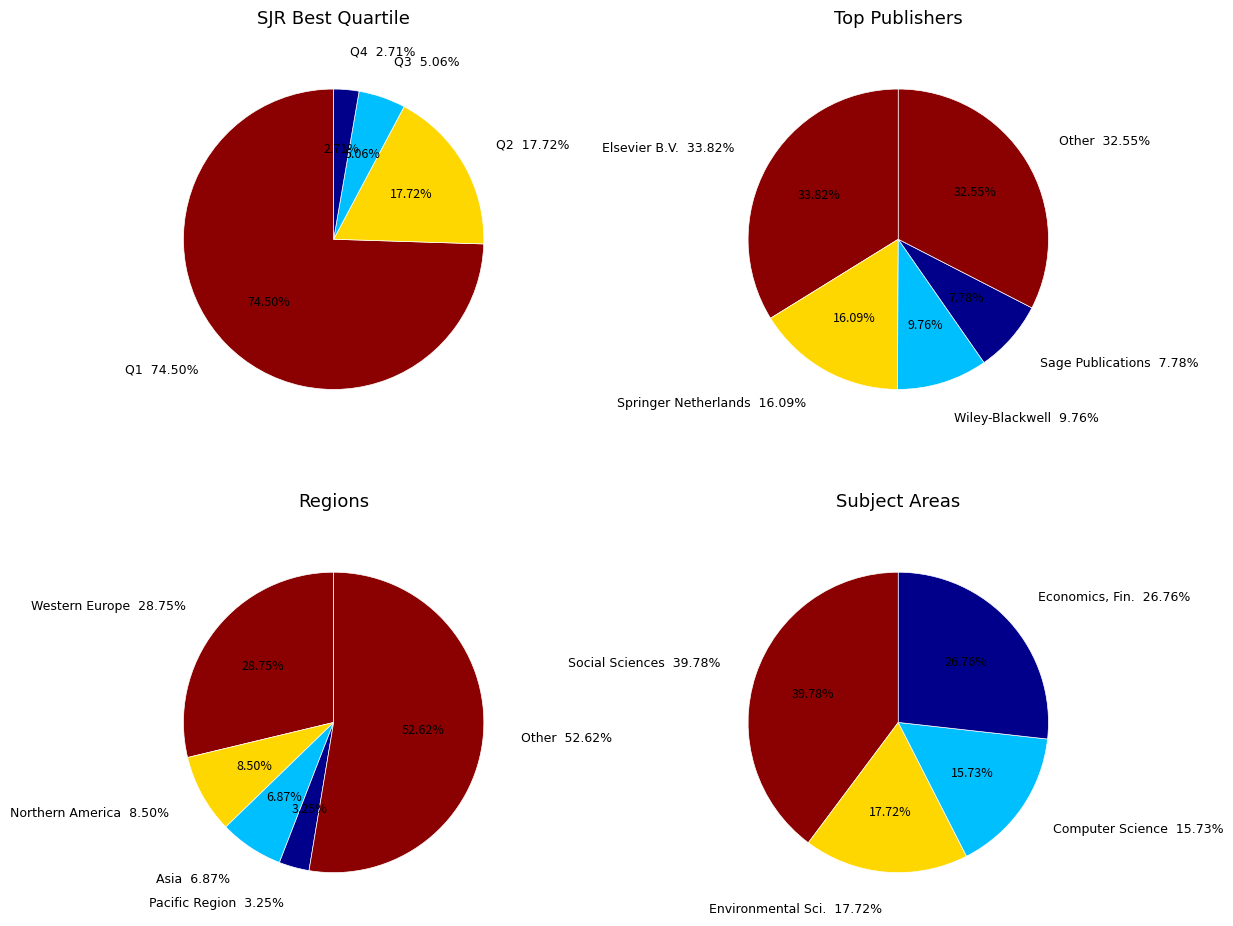

Is conference the majority of the pie?

No